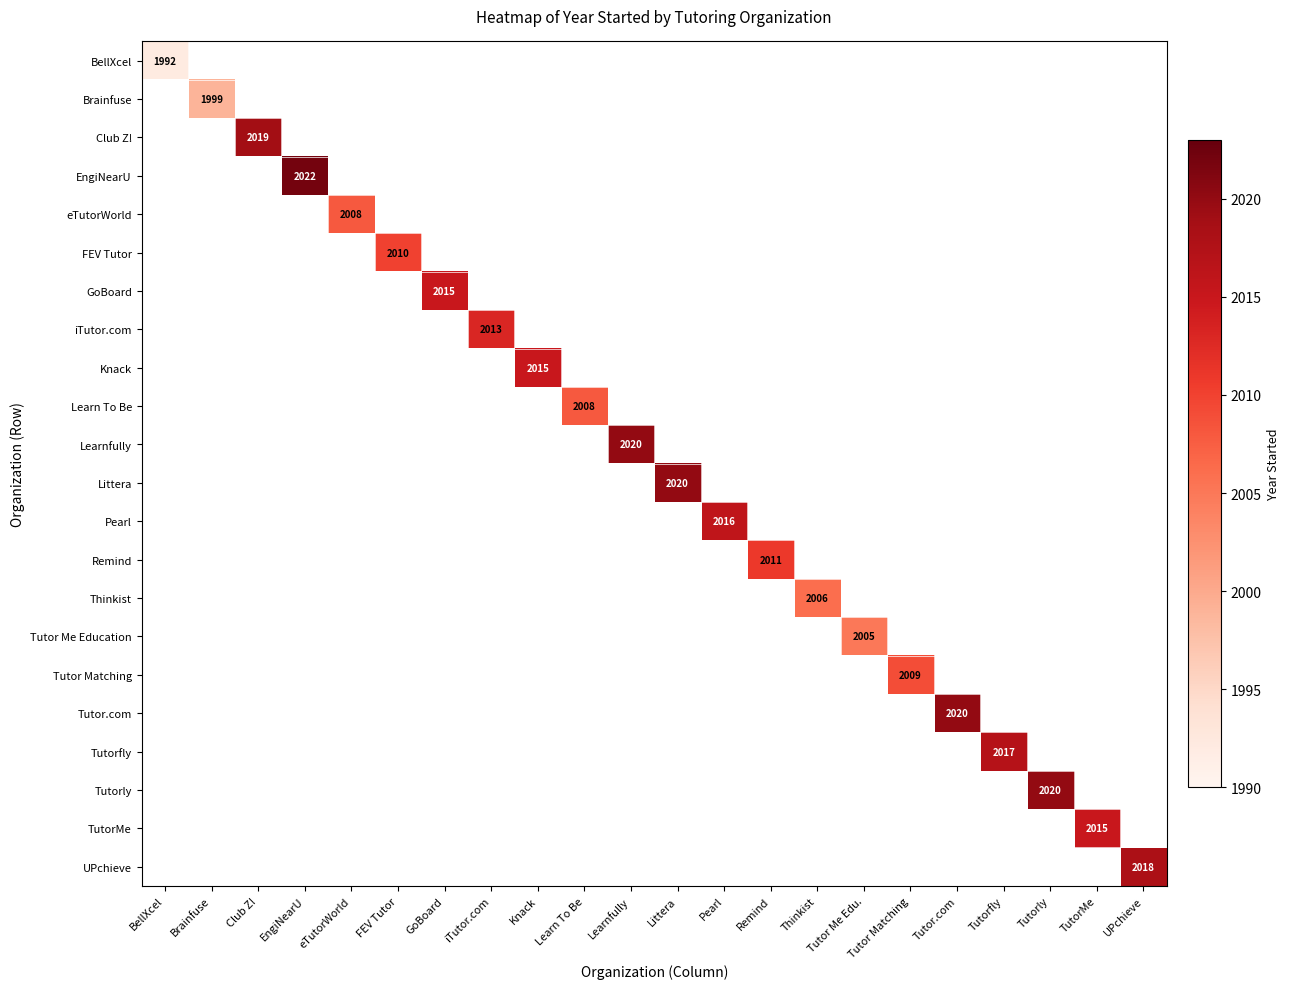

At how many categories does at least one series exceed 2004?

20